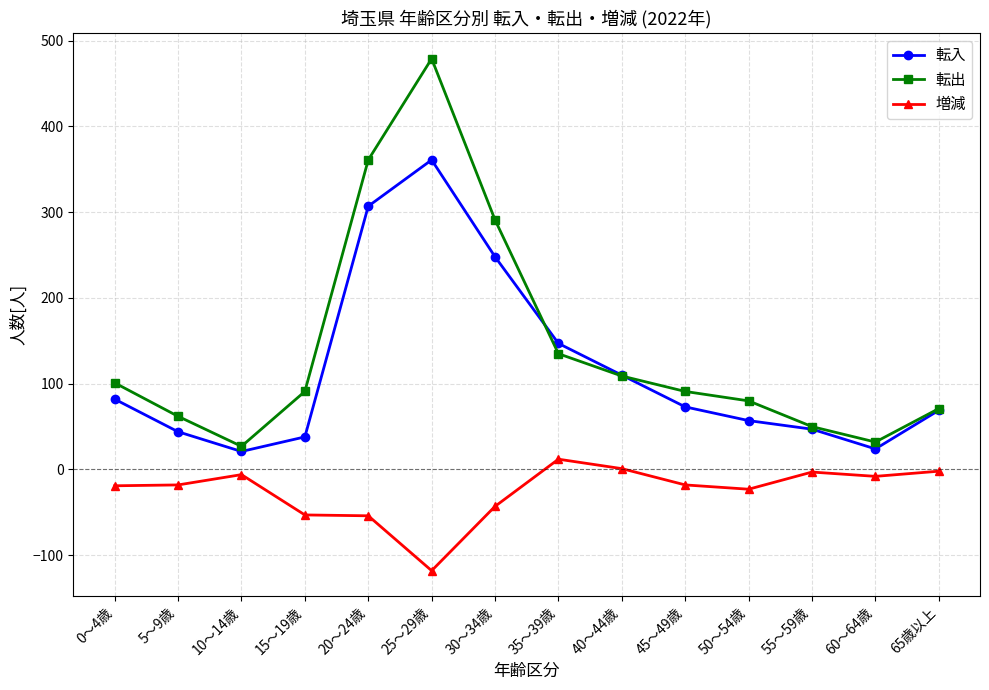

Is this an area chart (filled region under the line)?

No